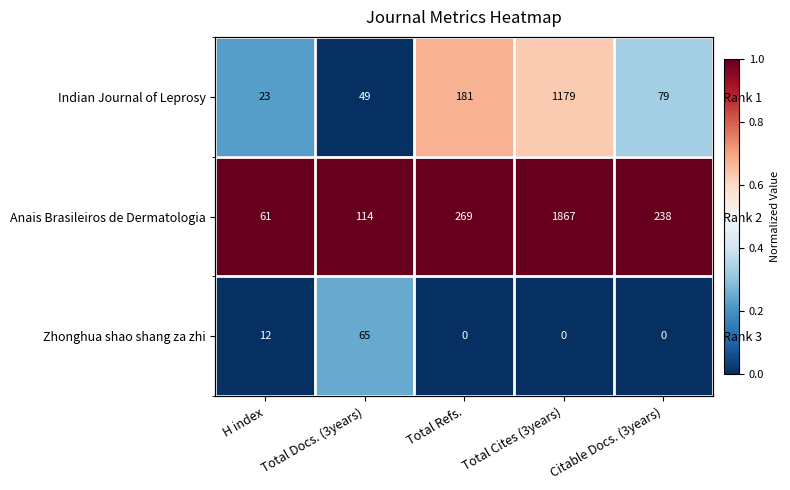

Is the value of Anais Brasileiros de Dermatologia at Total Refs. greater than the value of Zhonghua shao shang za zhi at Total Refs.?

Yes